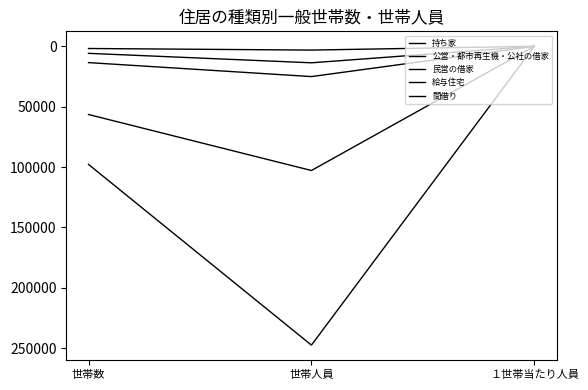

How many lines are shown in the chart?

5